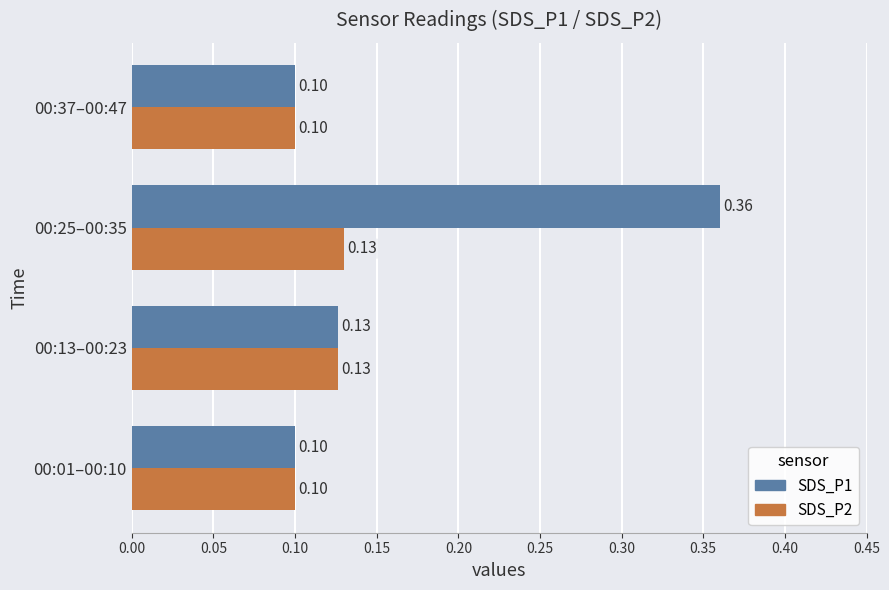

Which series has the widest spread of values?

SDS_P1